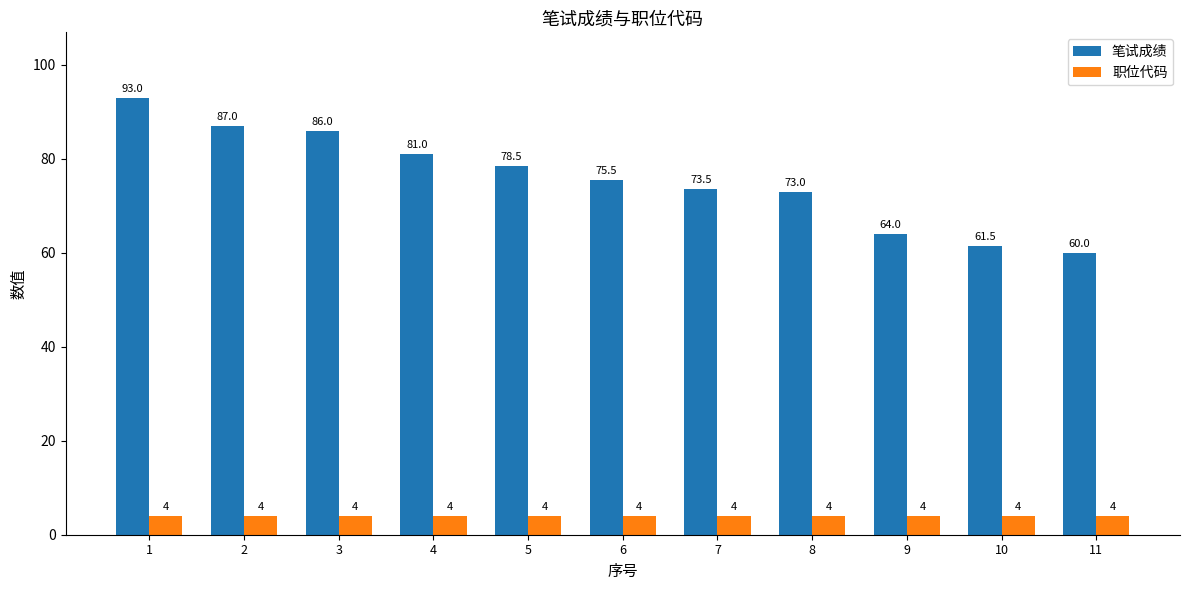

Between 2 and 10, which series saw the biggest shift?

笔试成绩